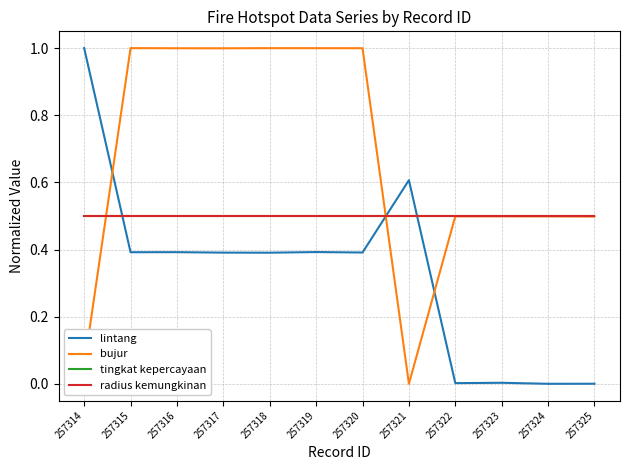

Is this an area chart (filled region under the line)?

No